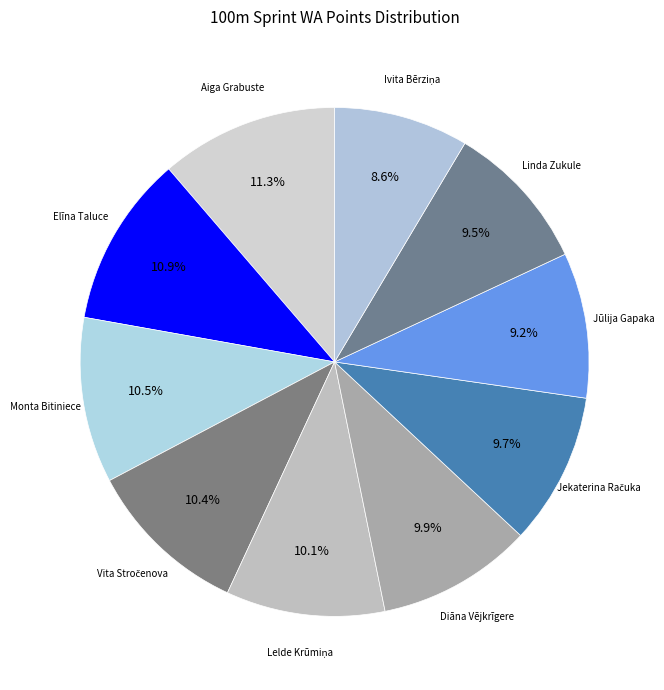

Approximately how many times larger is the value at Diāna Vējkrīgere compared to Linda Zukule?

1.0